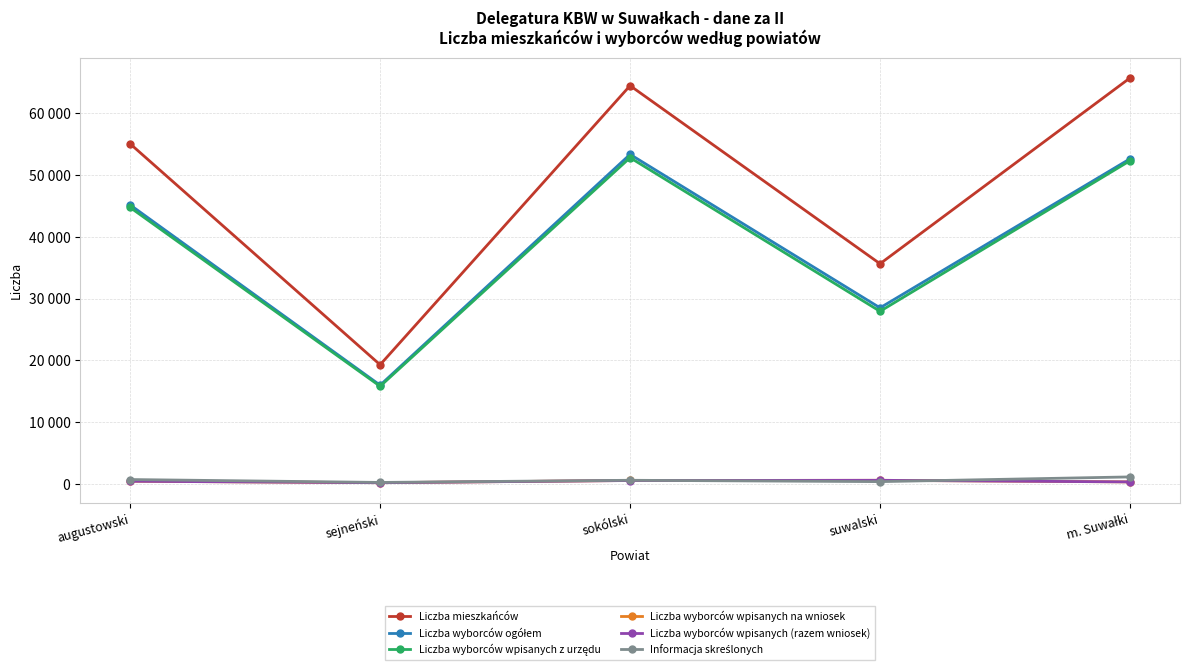

Which category has the lowest value in the Informacja skreślonych series?

sejneński